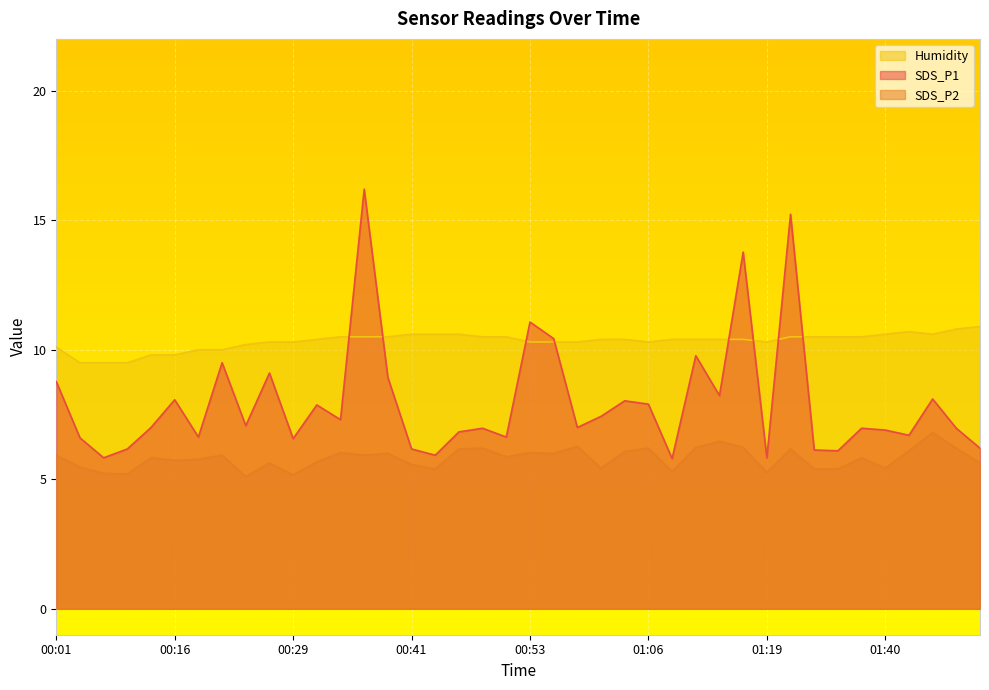

How many categories are shown in the chart?

40